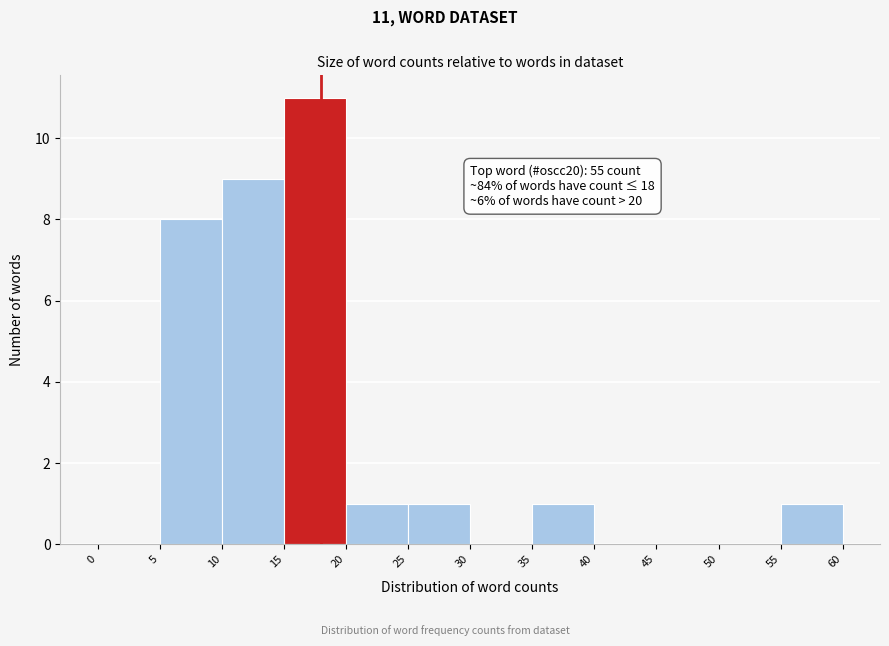

Which range on the x-axis has the tallest bar?

15 to 20